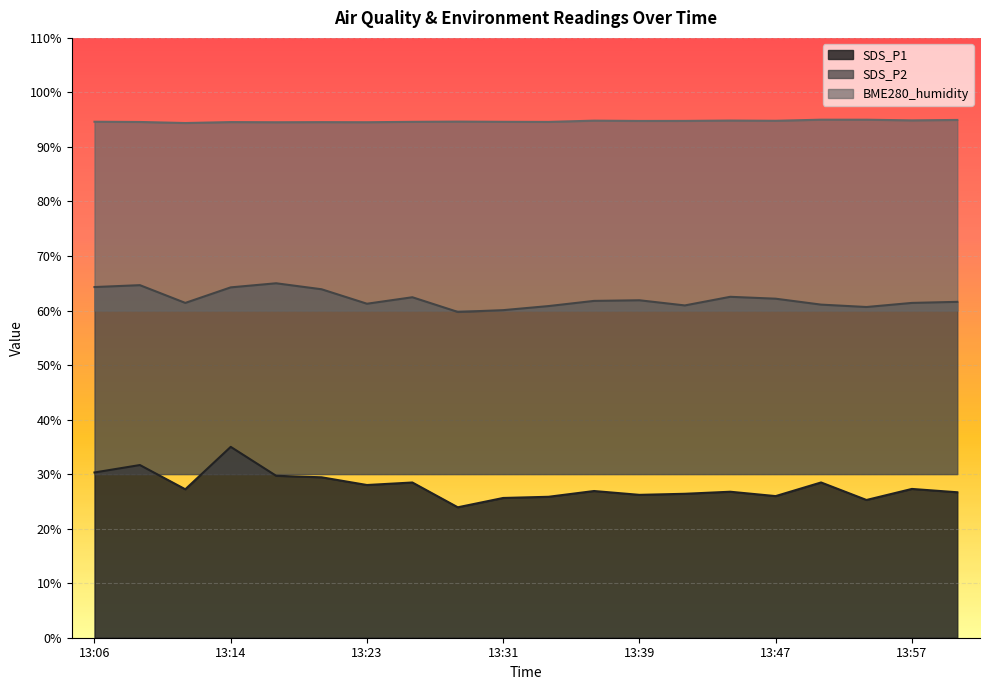

What are all the series names shown in the legend?

SDS_P1, SDS_P2, BME280_humidity